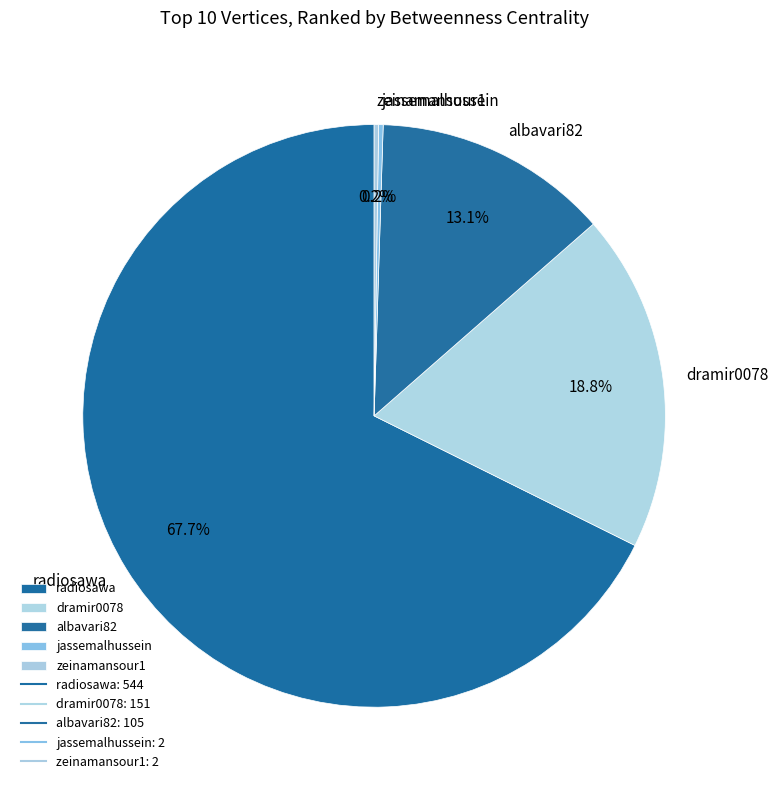

Which slice is the largest?

radiosawa